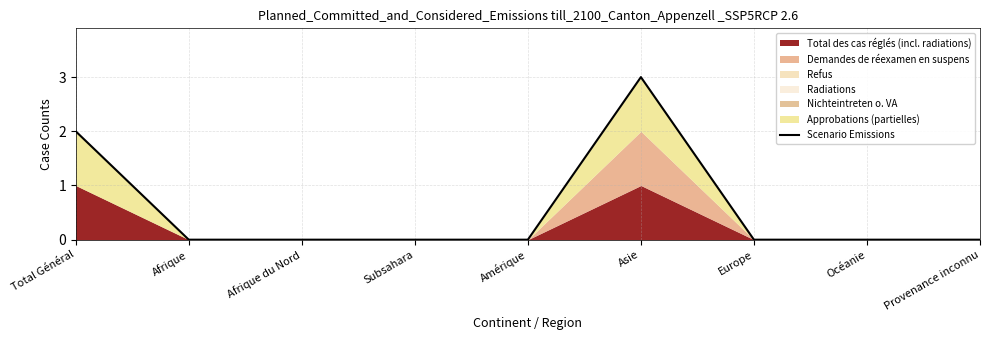

What is the label of the 7th point from the right?

Afrique du Nord